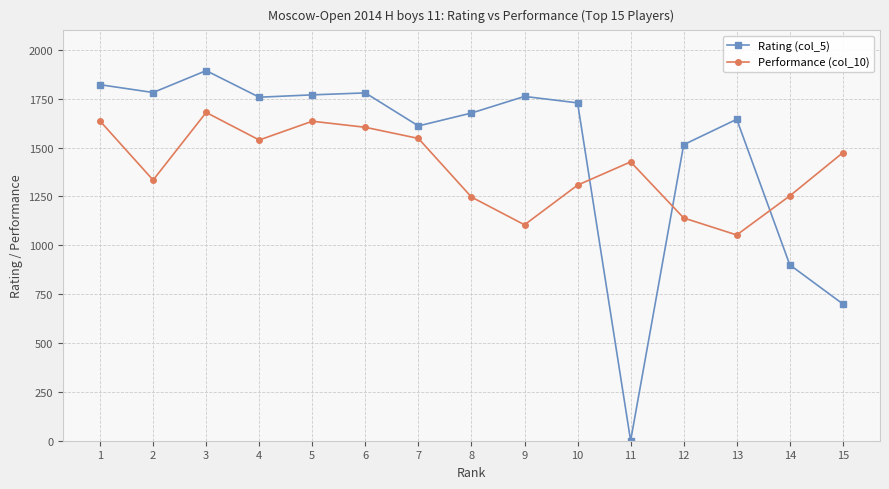

Rank the series by their average value, from highest to lowest.

Rating (col_5), Performance (col_10)